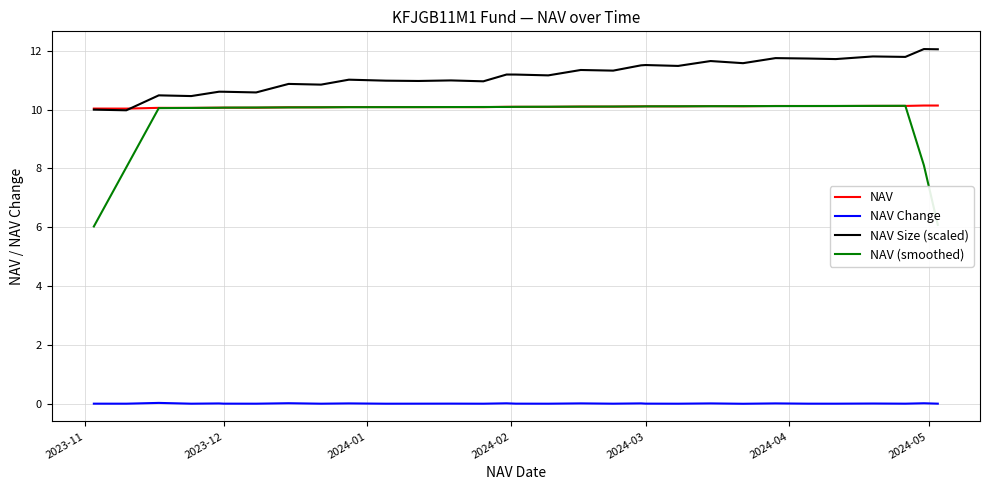

True or false: NAV (smoothed) and NAV Change cross at least once.

False